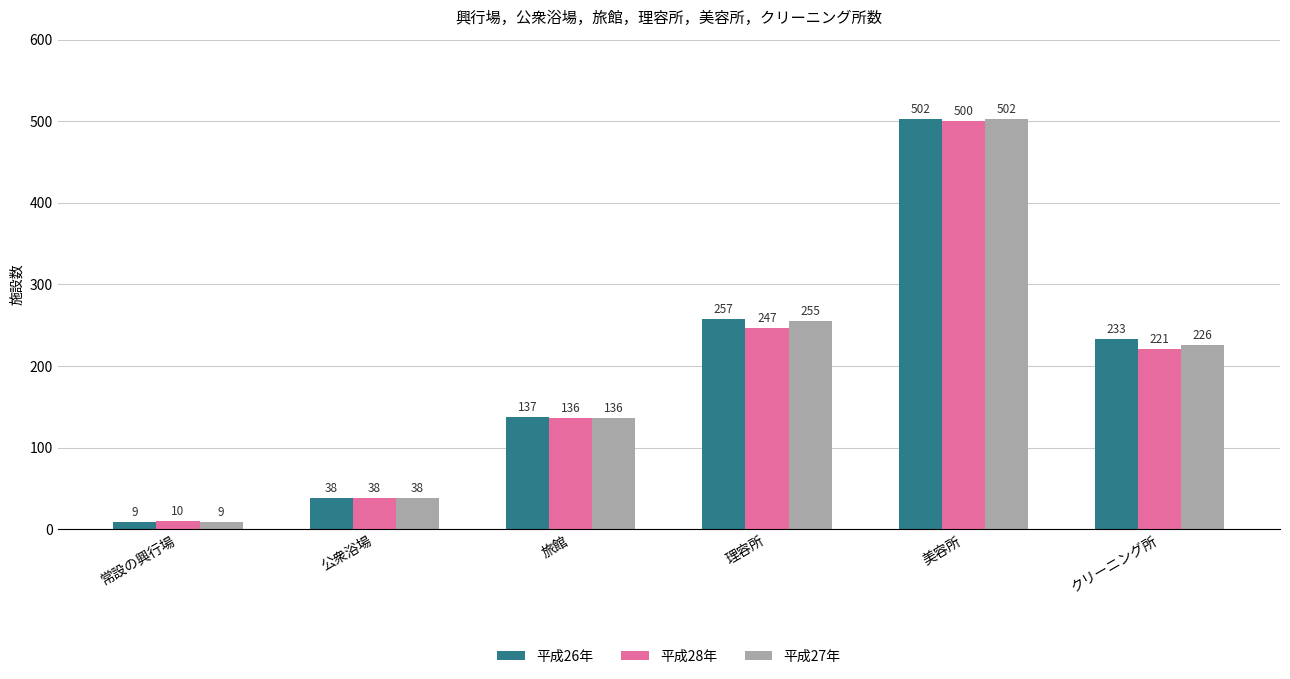

The 平成27年 series shows 502 at 美容所. True or false?

True